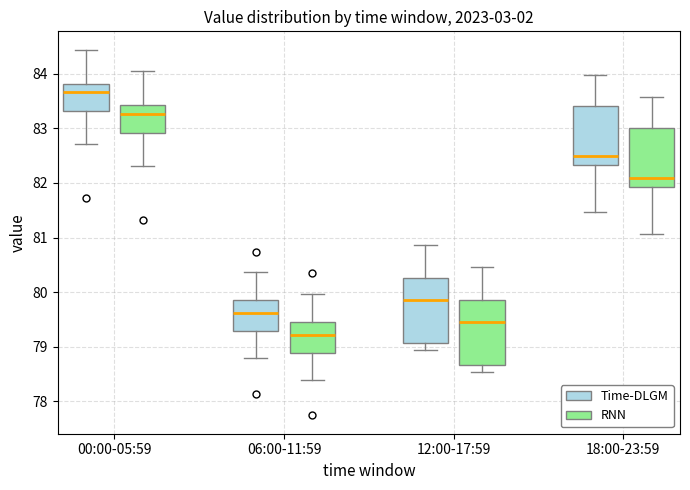

Where does the lower whisker of the box for 06:00-11:59 (RNN) end on the y-axis? The values are not printed on the chart, so give them approximately, as read against the axis.

78.4